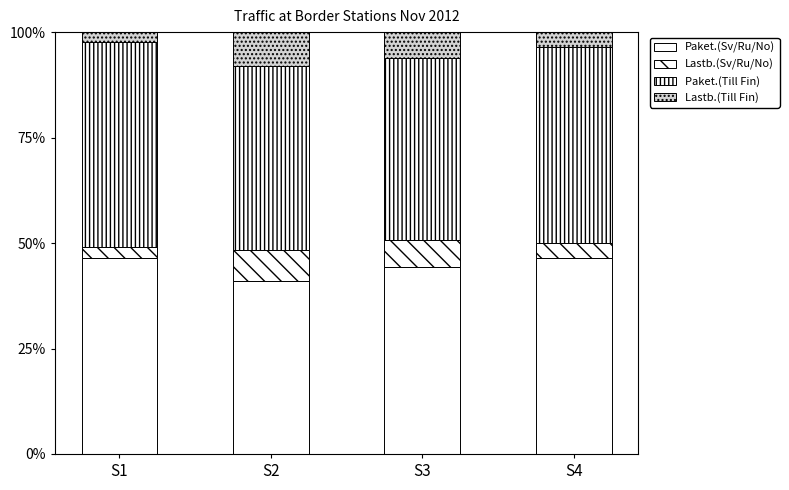

How many data points in Paket.(Sv/Ru/No) are above 46?

2